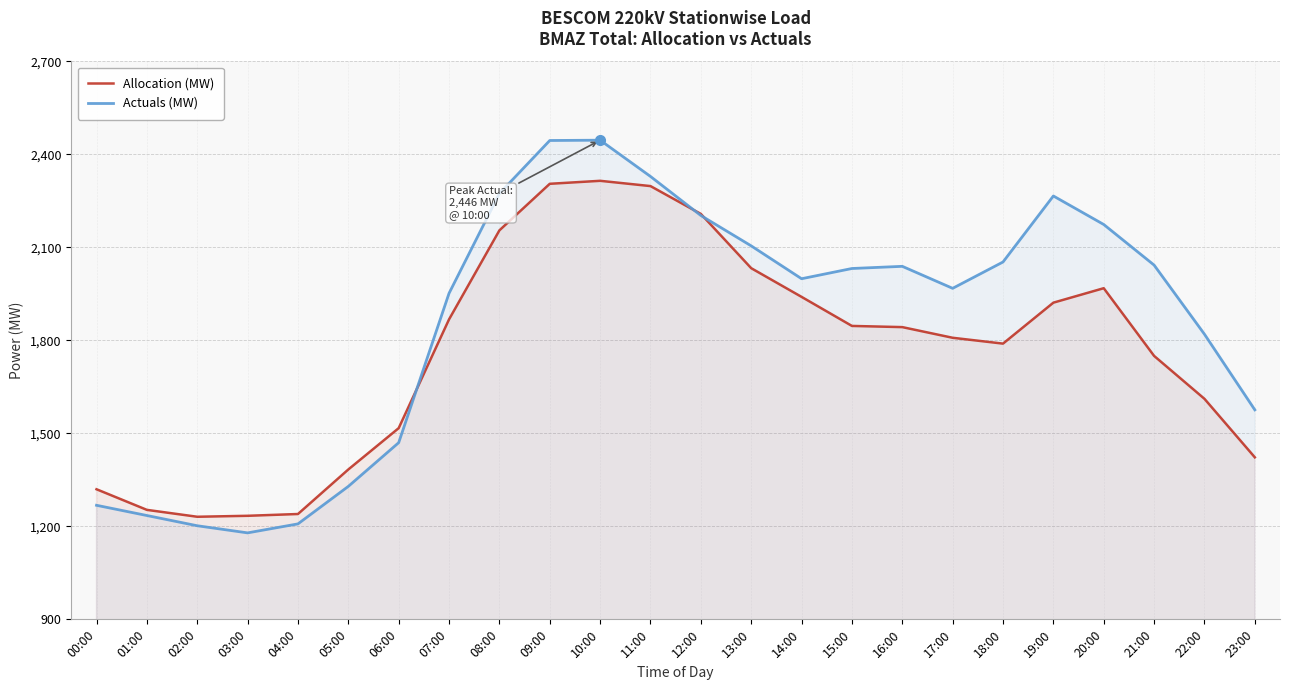

Which category has the lowest value in the Actuals (MW) series?

03:00